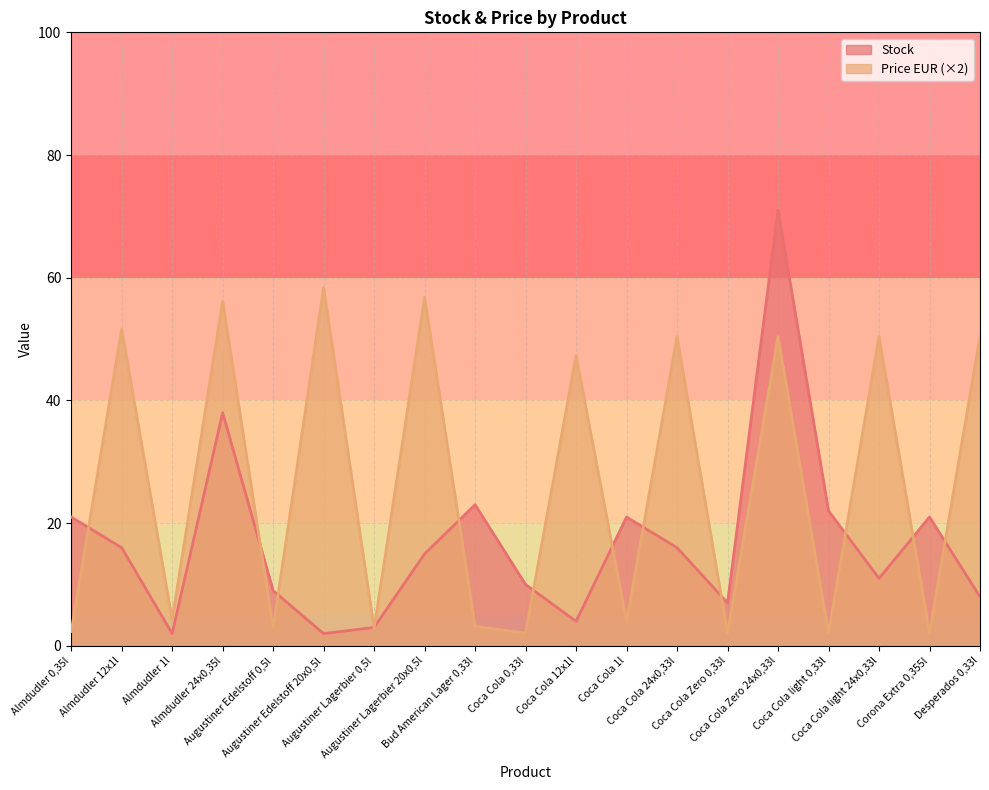

Reading left to right, extract all data points from this chart.

Stock: 21.0	16.0	2.0	38.0	9.0	2.0	3.0	15.0	23.0	10.0	4.0	21.0	16.0	7.0	71.0	22.0	11.0	21.0	8.0
Price EUR: 2.3	51.6	4.3	56.2	2.9	58.4	2.8	56.8	3.2	2.1	47.3	3.9	50.4	2.1	50.4	2.1	50.4	2.1	50.4